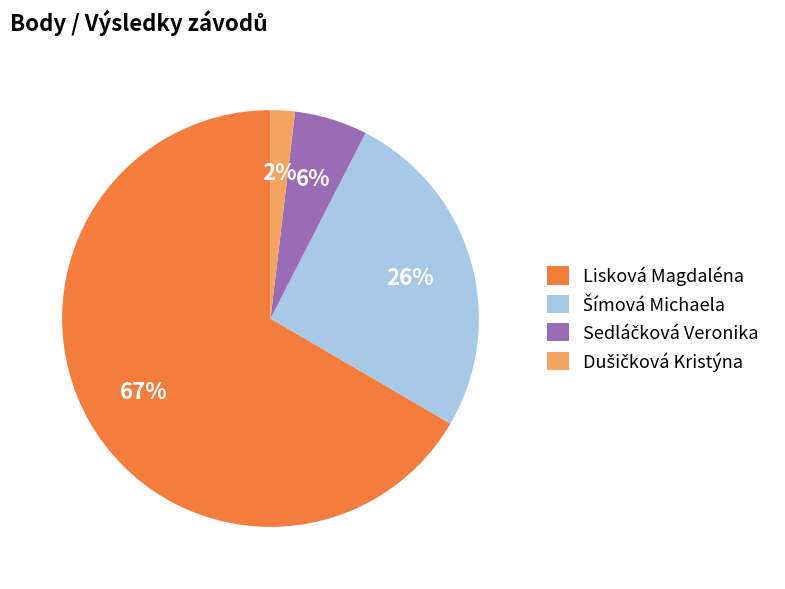

To the nearest percent, what is the average slice percentage?

25%